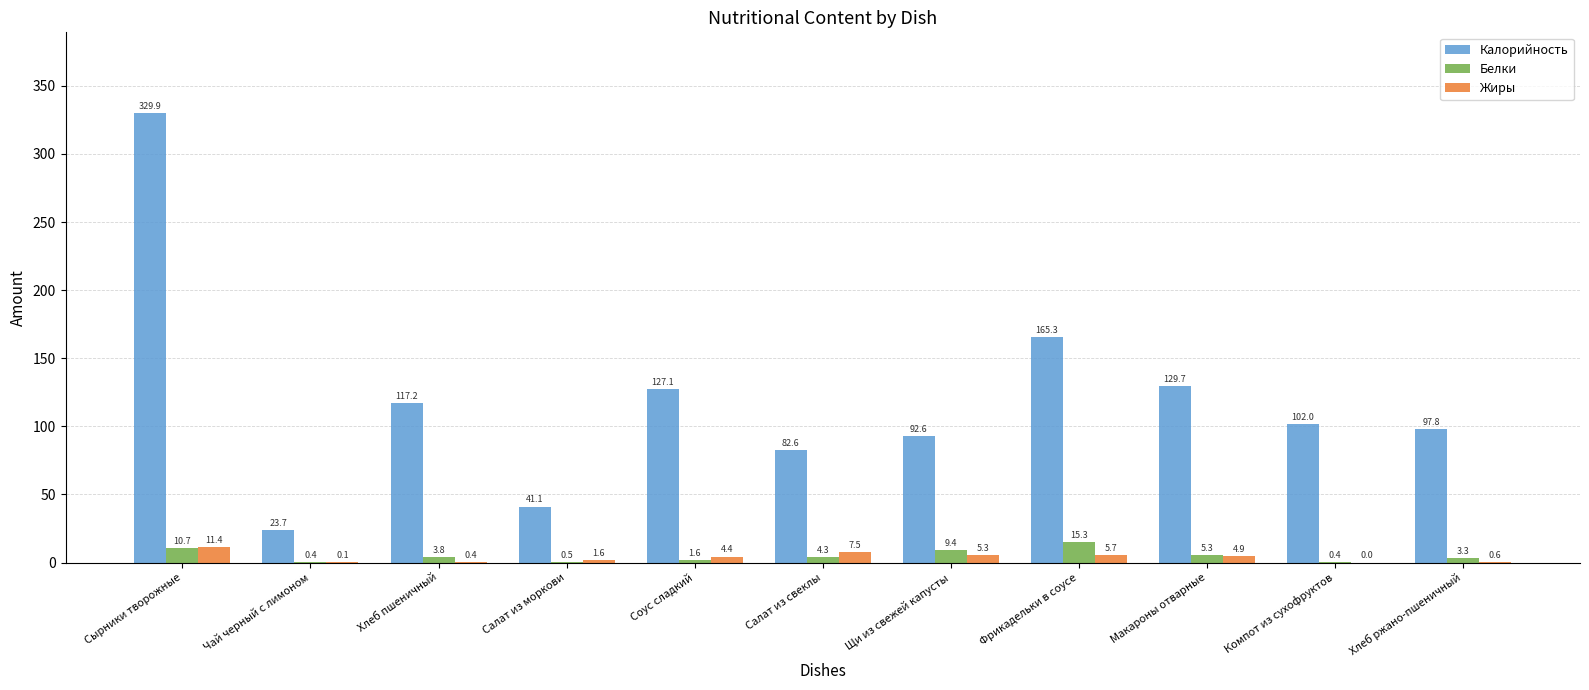

True or false: Белки has a value of 1.6 at Соус сладкий.

True